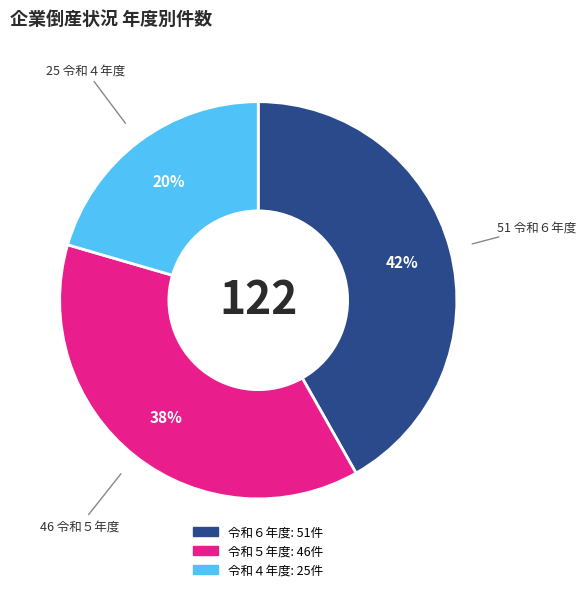

To the nearest percent, what is the average slice percentage?

33%